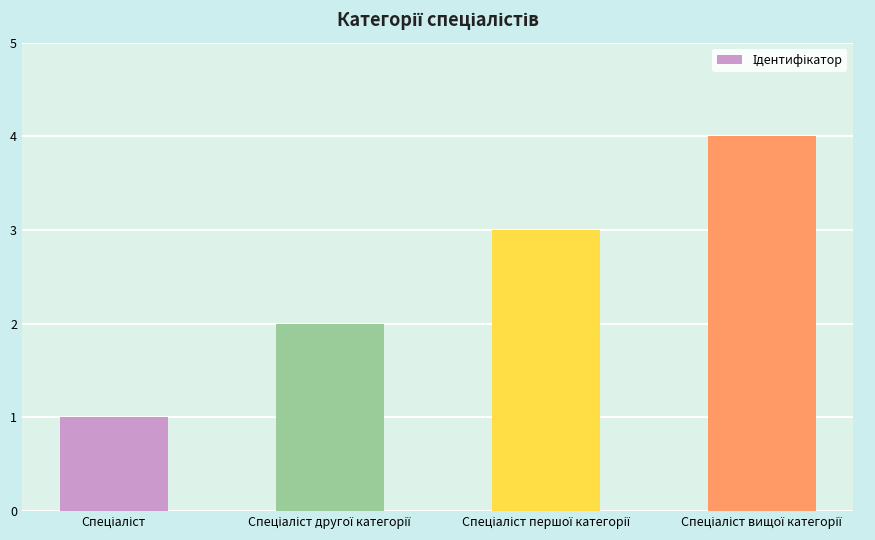

What is the greatest value displayed?

4